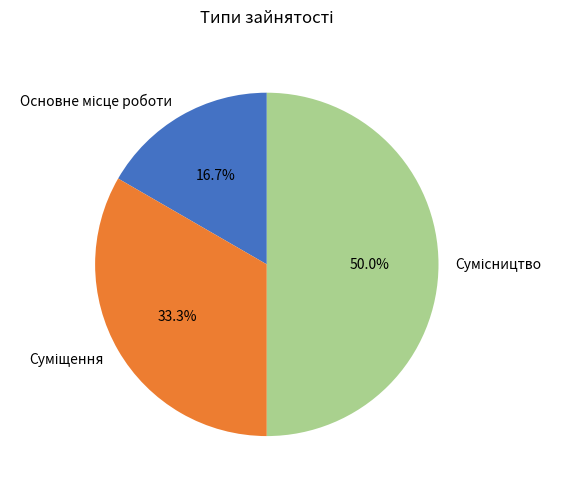

How many segments does this pie chart have?

3